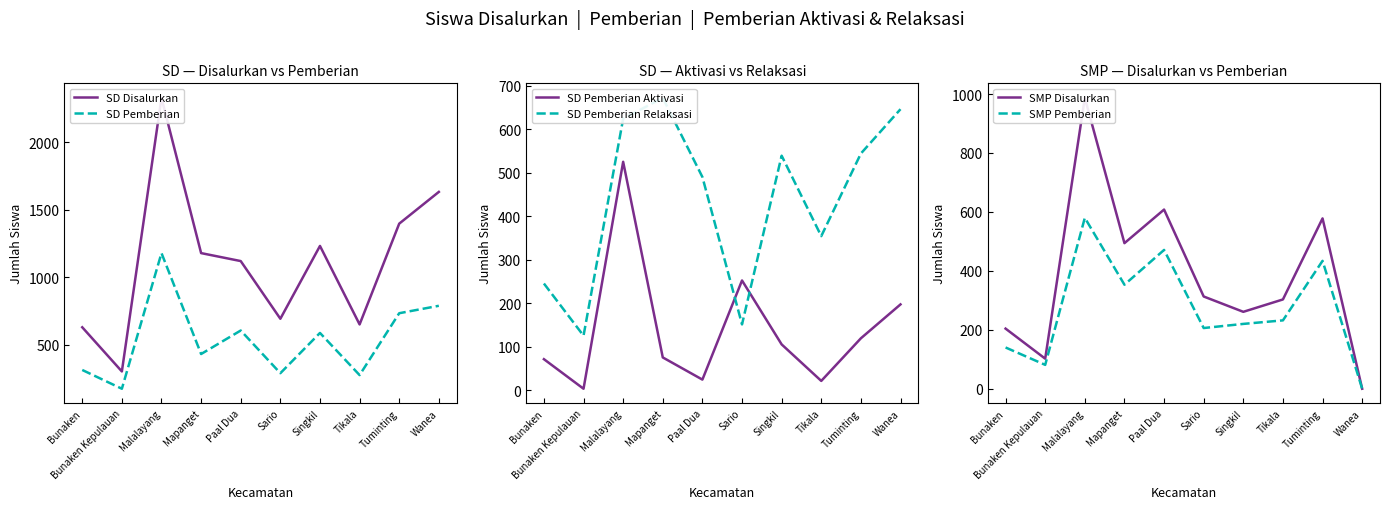

How many values in the SD Pemberian series exceed 588?

4